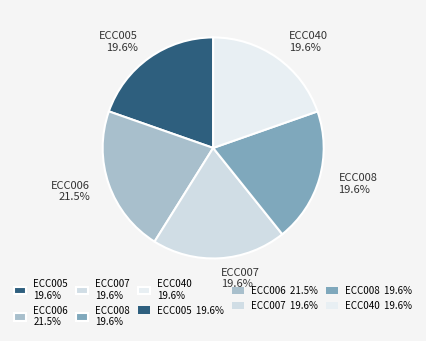

What is the largest slice in the pie chart?

ECC006